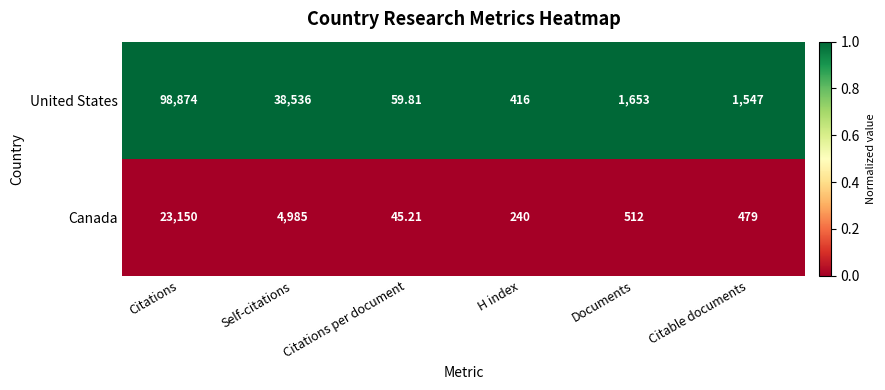

At which label does Canada first exceed 512?

Citations